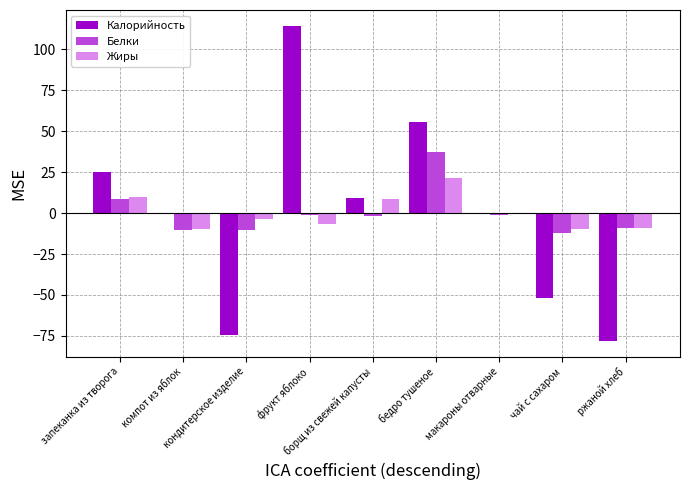

Count the number of data series in this chart.

3